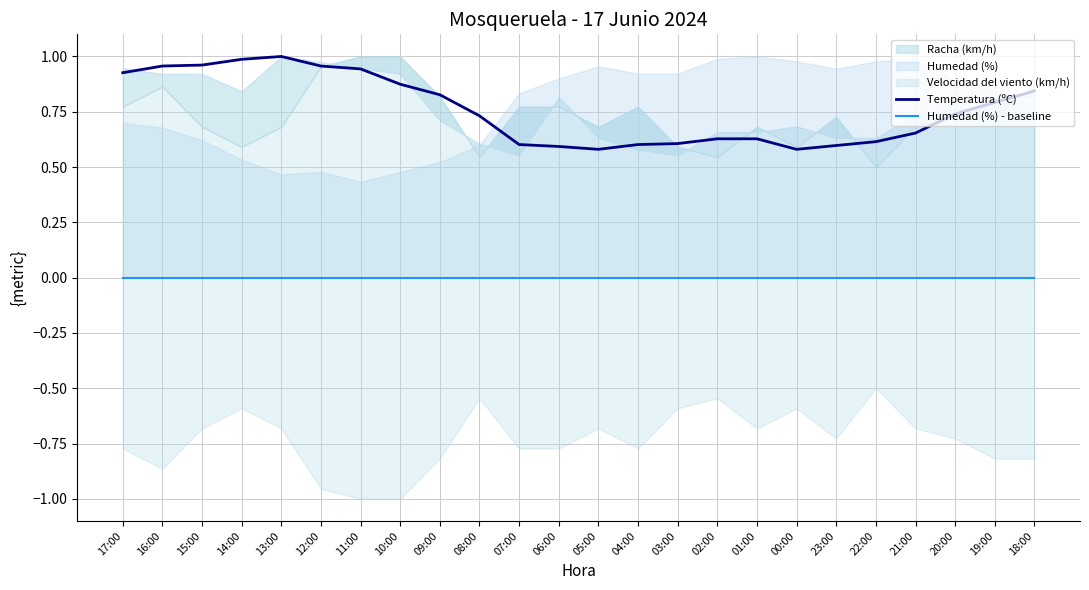

True or false: Temperatura (ºC) has a value of 1.2 at 17:00.

False